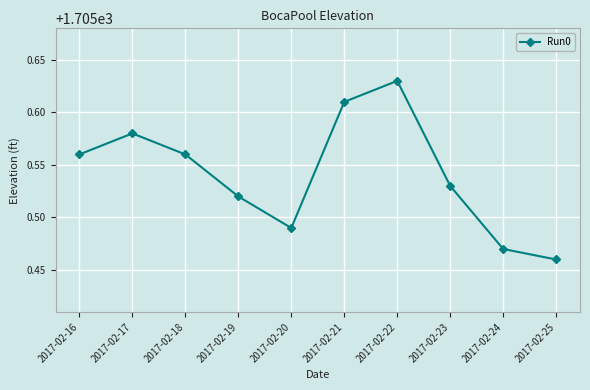

Which category has the highest value across all series?

2017-02-22